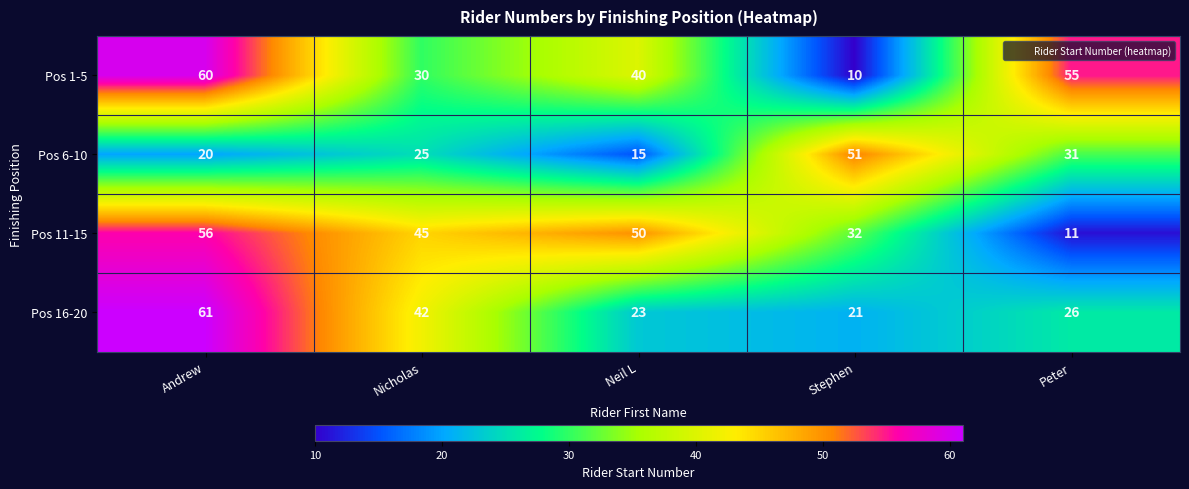

What is the difference between the second highest and second lowest values in the Pos 16-20 series?

19